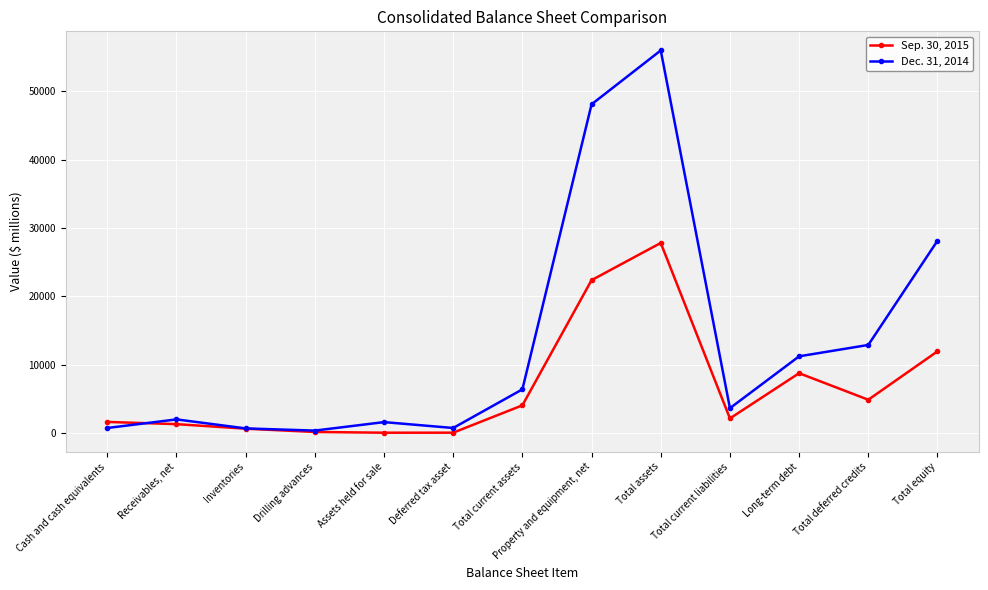

At which label does Sep. 30, 2015 reach its peak?

Total assets